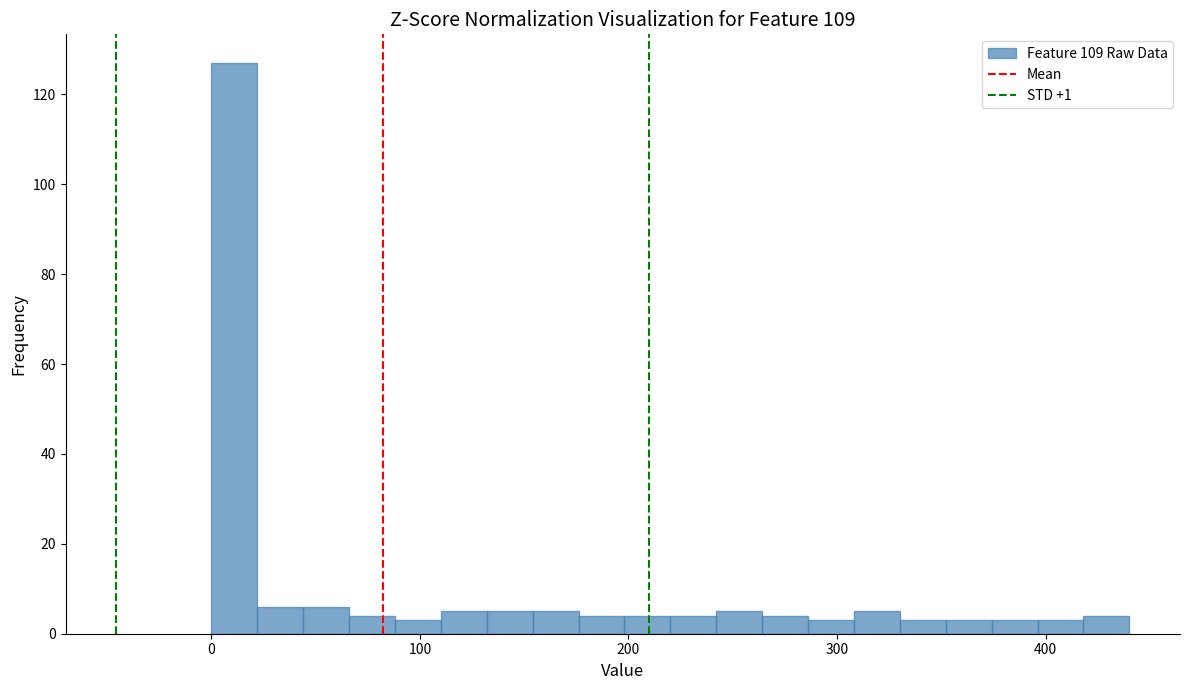

Around what value on the x-axis is the tallest bar? Give the approximate position of its centre, as read against the axis.

10